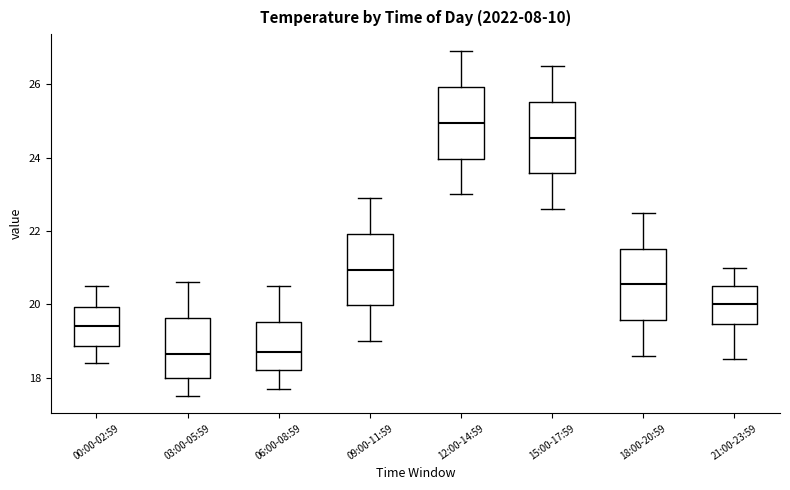

Reading left to right, read every box against the y-axis: the position of its median line, the range the box covers, and the ends of its whiskers. The values are not printed on the chart, so give them approximately, as read against the axis.

00:00-02:59: median 19.4, box 18.8 to 20.0, whiskers 18.4 to 20.6
03:00-05:59: median 18.6, box 18.0 to 19.6, whiskers 17.6 to 20.6
06:00-08:59: median 18.8, box 18.2 to 19.6, whiskers 17.8 to 20.6
09:00-11:59: median 21.0, box 20.0 to 22.0, whiskers 19.0 to 23.0
12:00-14:59: median 25.0, box 24.0 to 26.0, whiskers 23.0 to 27.0
15:00-17:59: median 24.6, box 23.6 to 25.6, whiskers 22.6 to 26.6
18:00-20:59: median 20.6, box 19.6 to 21.6, whiskers 18.6 to 22.6
21:00-23:59: median 20.0, box 19.4 to 20.6, whiskers 18.6 to 21.0